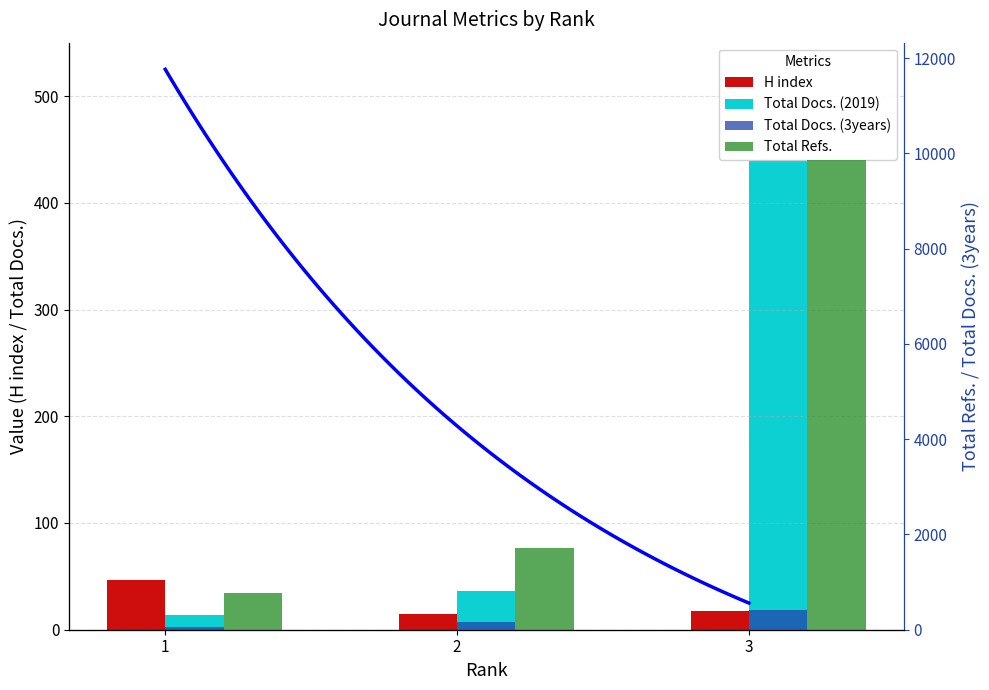

Rank the categories by Total Refs. value from highest to lowest.

3, 2, 1